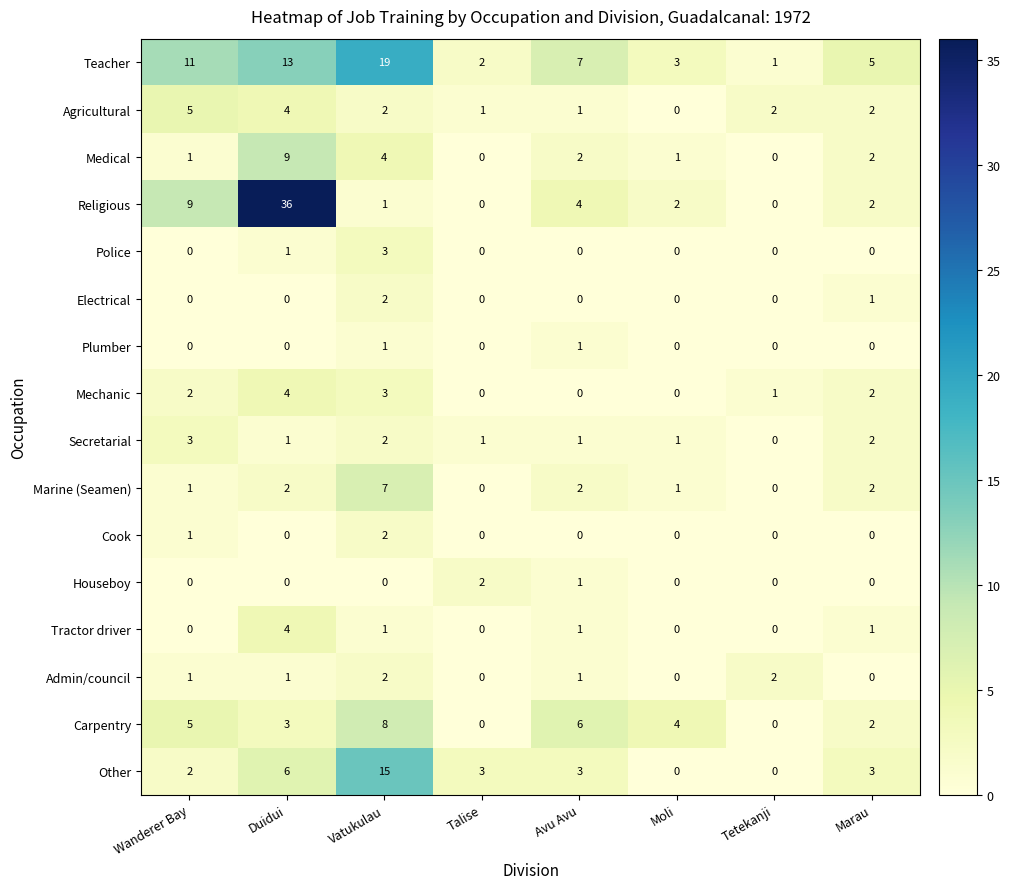

At which label is Carpentry closest to 4?

Moli